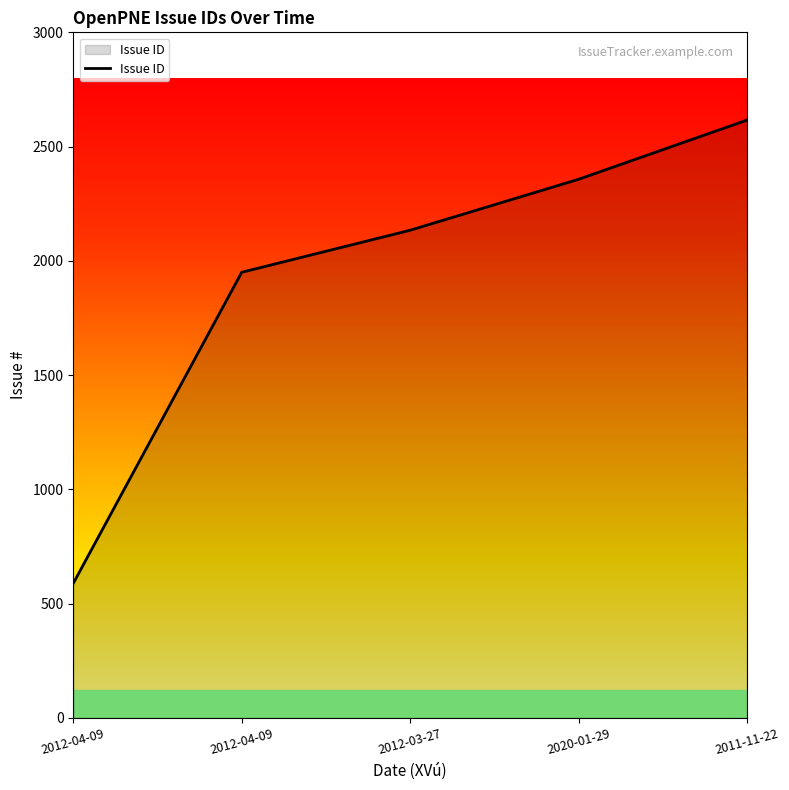

What is the difference between the maximum and minimum values?

2027